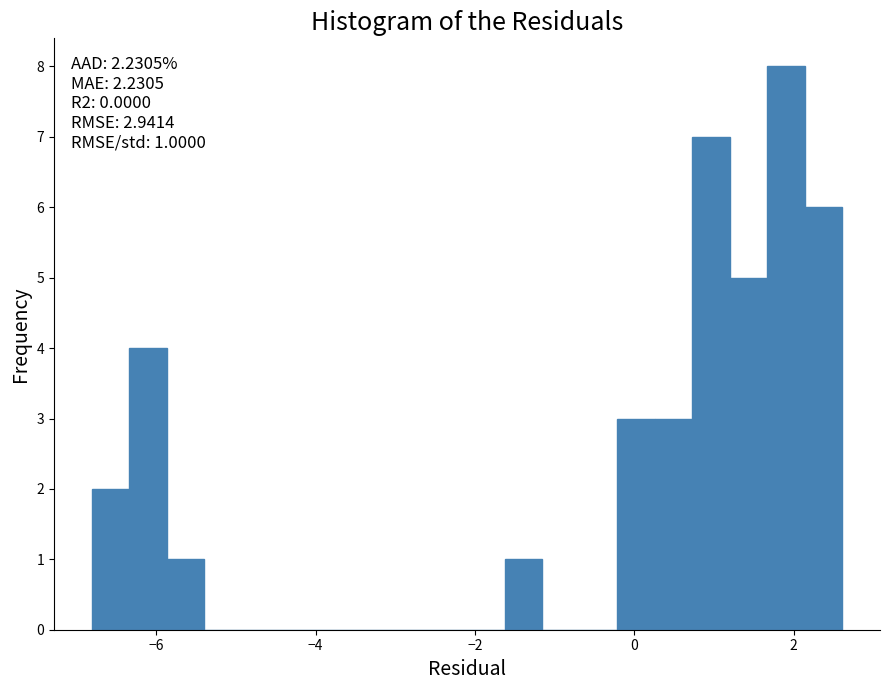

Read against the x-axis, roughly where is the centre of the tallest bar?

2.0